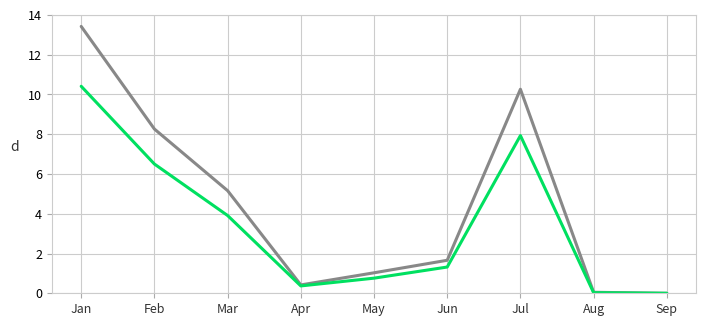

What is the difference between the highest and lowest values at May?

0.3